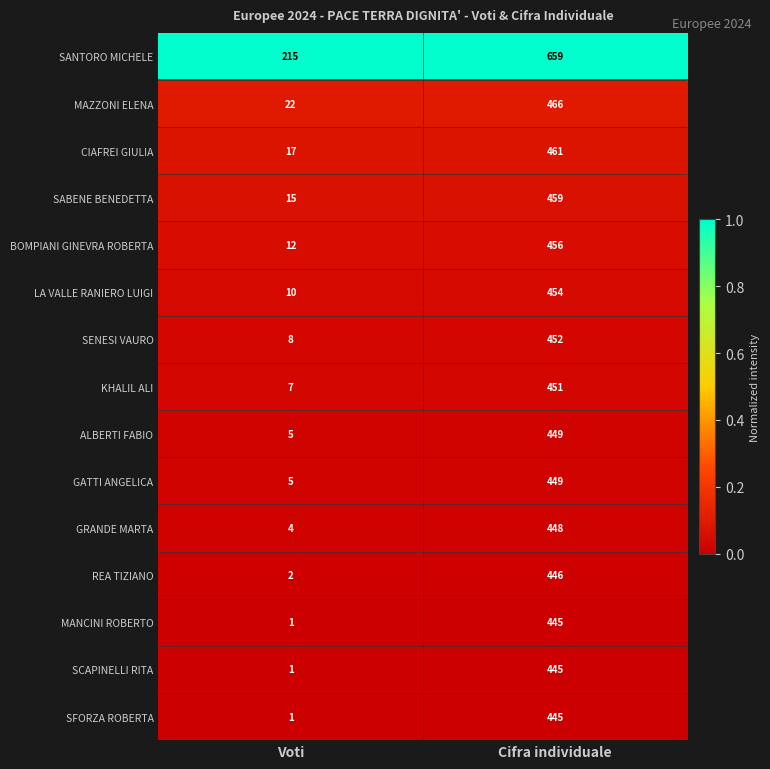

Reading right to left, extract all data points from this chart.

SANTORO MICHELE: Cifra individuale=659	Voti=215
MAZZONI ELENA: Cifra individuale=466	Voti=22
CIAFREI GIULIA: Cifra individuale=461	Voti=17
SABENE BENEDETTA: Cifra individuale=459	Voti=15
BOMPIANI GINEVRA ROBERTA: Cifra individuale=456	Voti=12
LA VALLE RANIERO LUIGI: Cifra individuale=454	Voti=10
SENESI VAURO: Cifra individuale=452	Voti=8
KHALIL ALI: Cifra individuale=451	Voti=7
ALBERTI FABIO: Cifra individuale=449	Voti=5
GATTI ANGELICA: Cifra individuale=449	Voti=5
GRANDE MARTA: Cifra individuale=448	Voti=4
REA TIZIANO: Cifra individuale=446	Voti=2
MANCINI ROBERTO: Cifra individuale=445	Voti=1
SCAPINELLI RITA: Cifra individuale=445	Voti=1
SFORZA ROBERTA: Cifra individuale=445	Voti=1